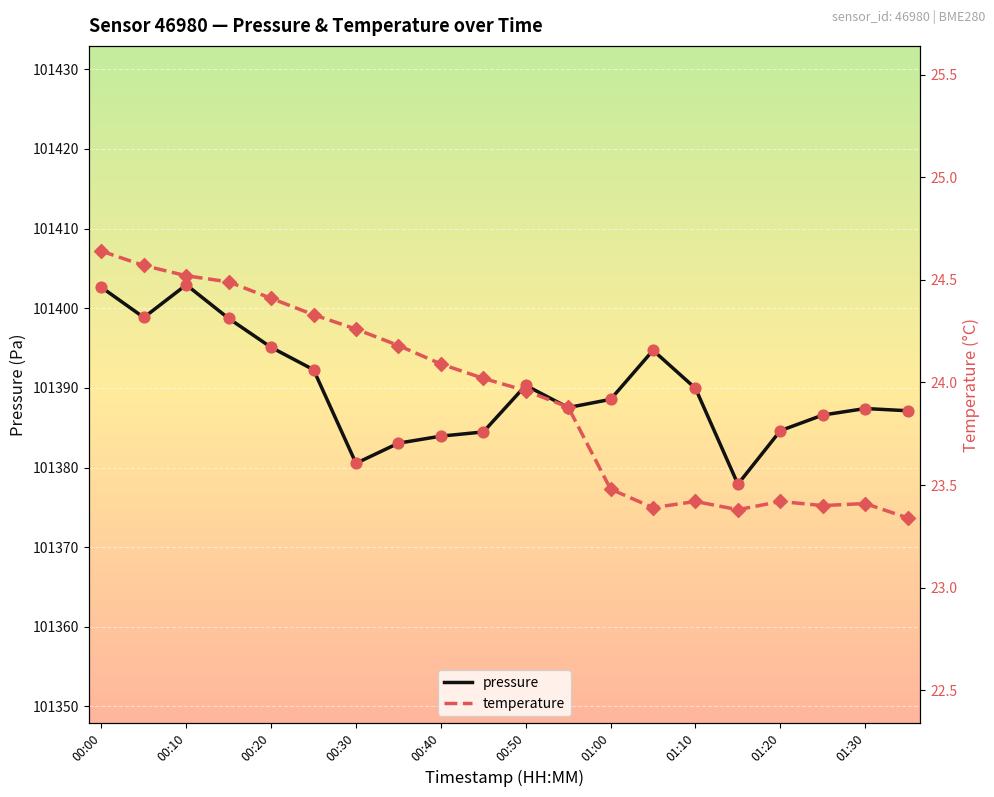

Is the value of pressure at 00:30 greater than the value of temperature at 00:40?

Yes